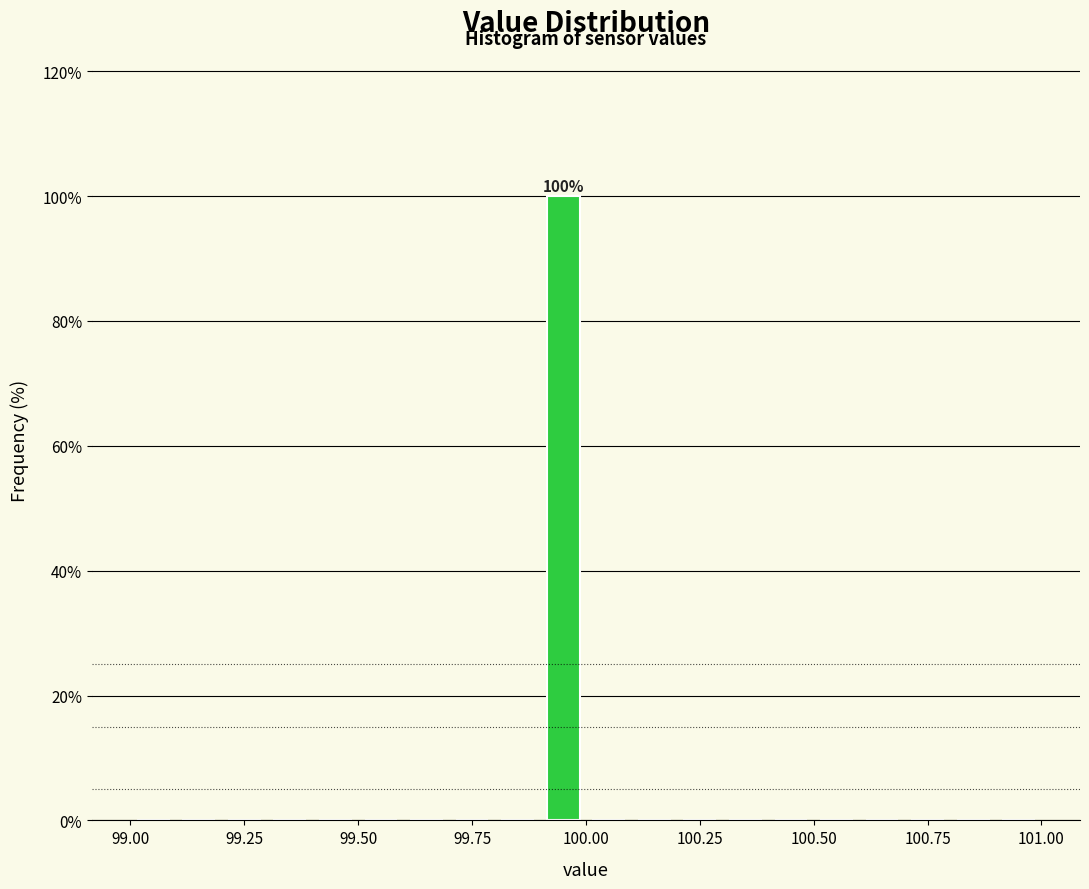

Read against the x-axis, roughly where is the centre of the tallest bar?

99.95